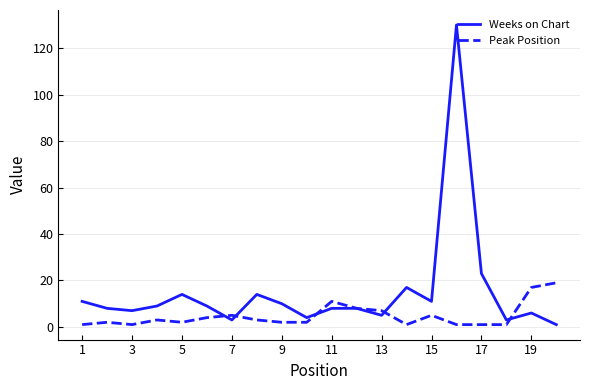

Reading left to right, extract all data points from this chart.

Weeks on Chart: 11	8	7	9	14	9	3	14	10	4	8	8	5	17	11	130	23	3	6	1
Peak Position: 1	2	1	3	2	4	5	3	2	2	11	8	7	1	5	1	1	1	17	19